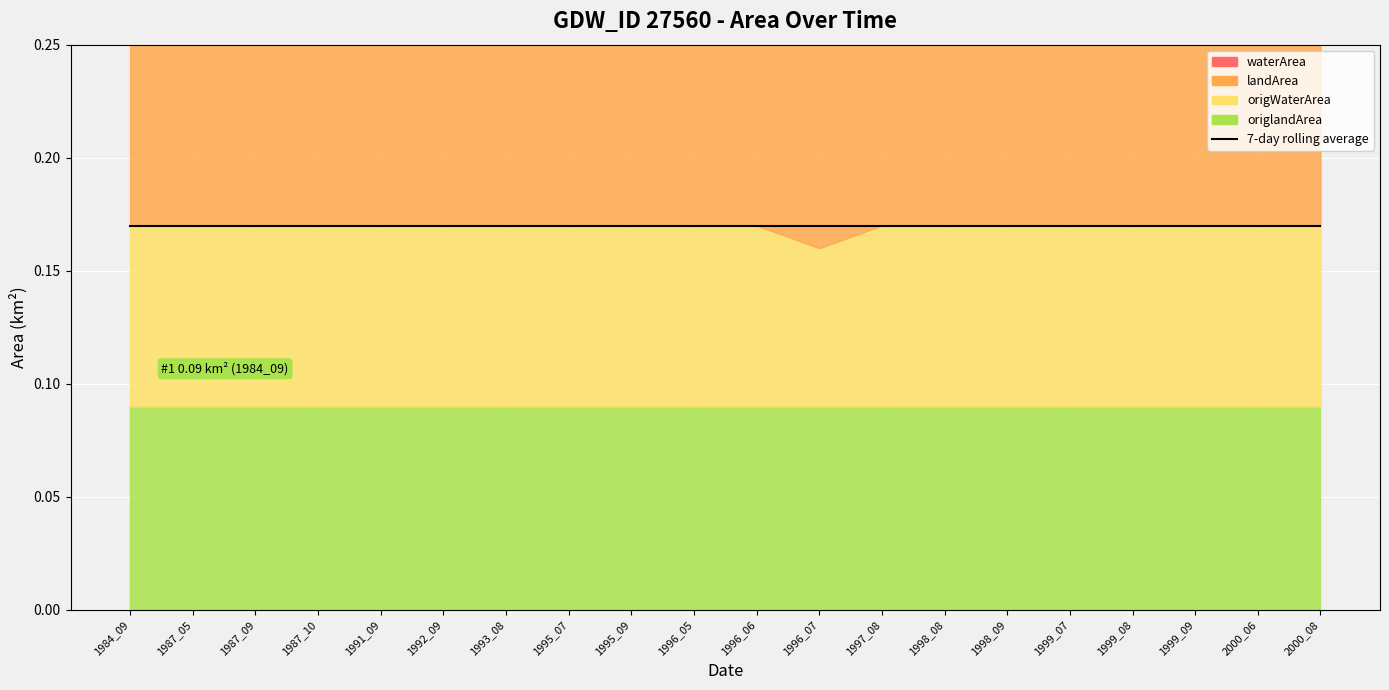

In origWaterArea, how many points are lower than both neighbors (excluding endpoints)?

1